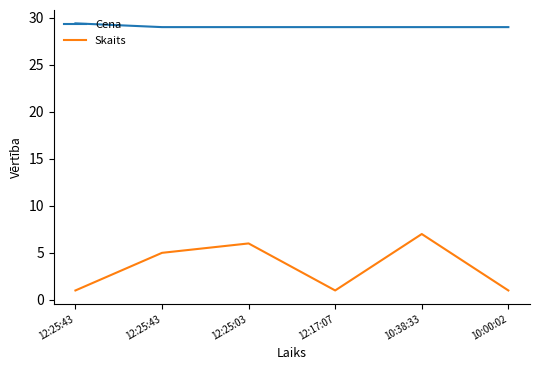

Which series has the largest range (max minus min)?

Skaits